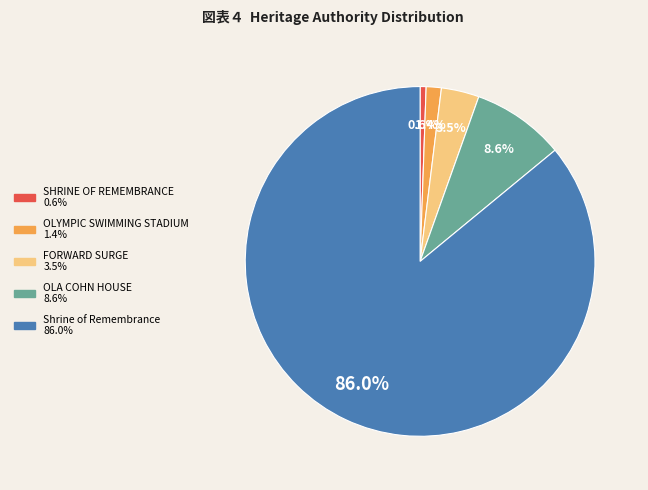

Combined, what portion of the pie is OLA COHN HOUSE and FORWARD SURGE?

12.1%